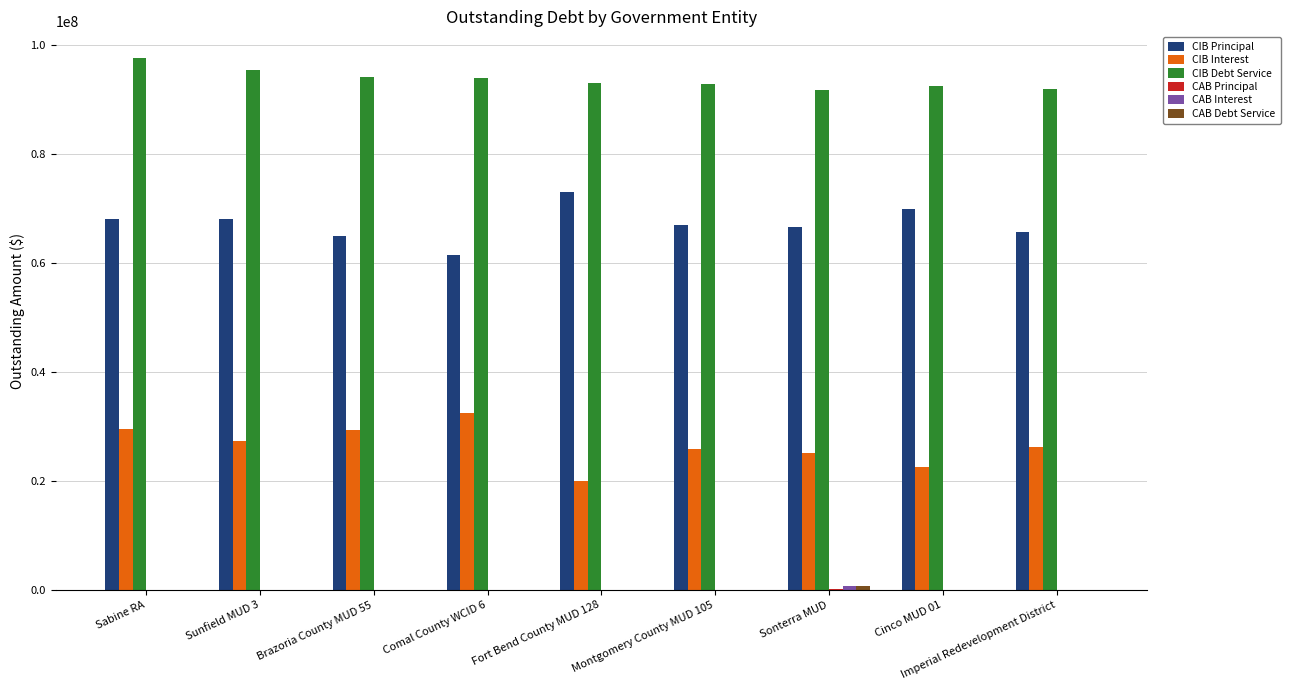

What is the average value of the CIB Principal series?

67245000.0